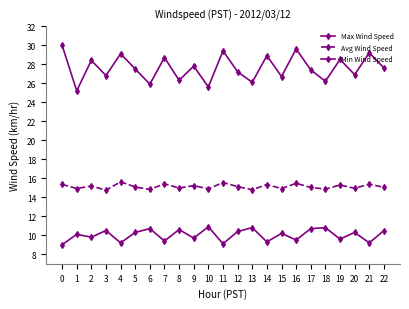

Is this an area chart (filled region under the line)?

No